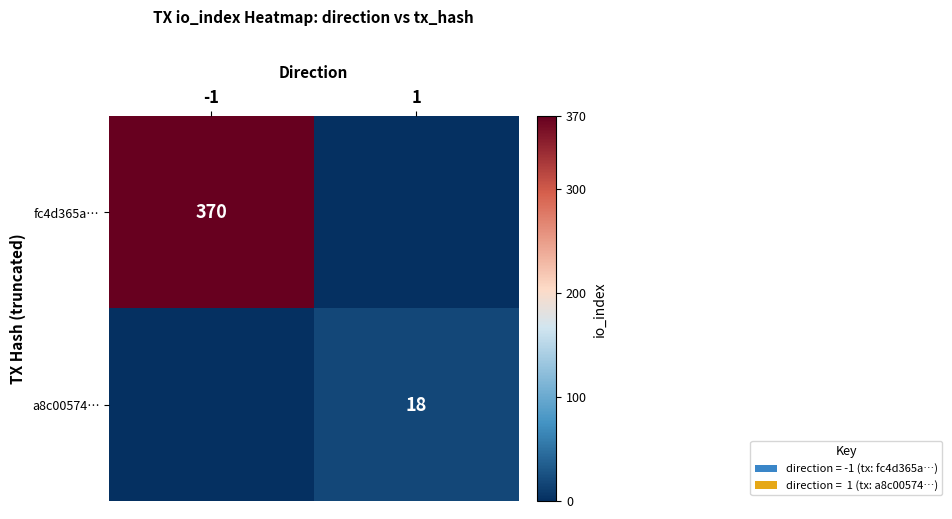

True or false: fc4d365a… has a value of 370 at -1.

True